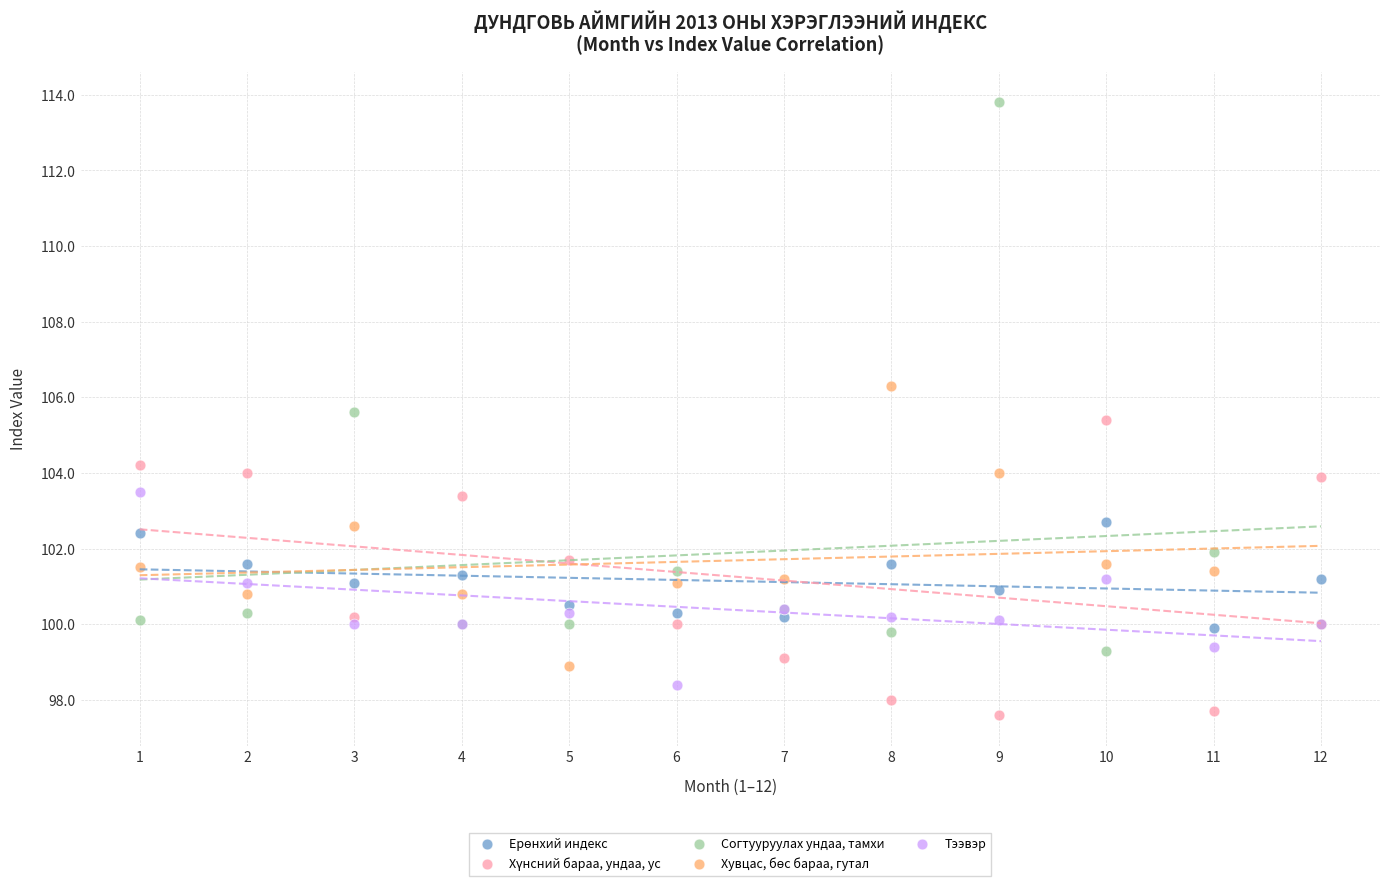

Which series has the widest spread of Y values?

Согтууруулах ундаа, тамхи